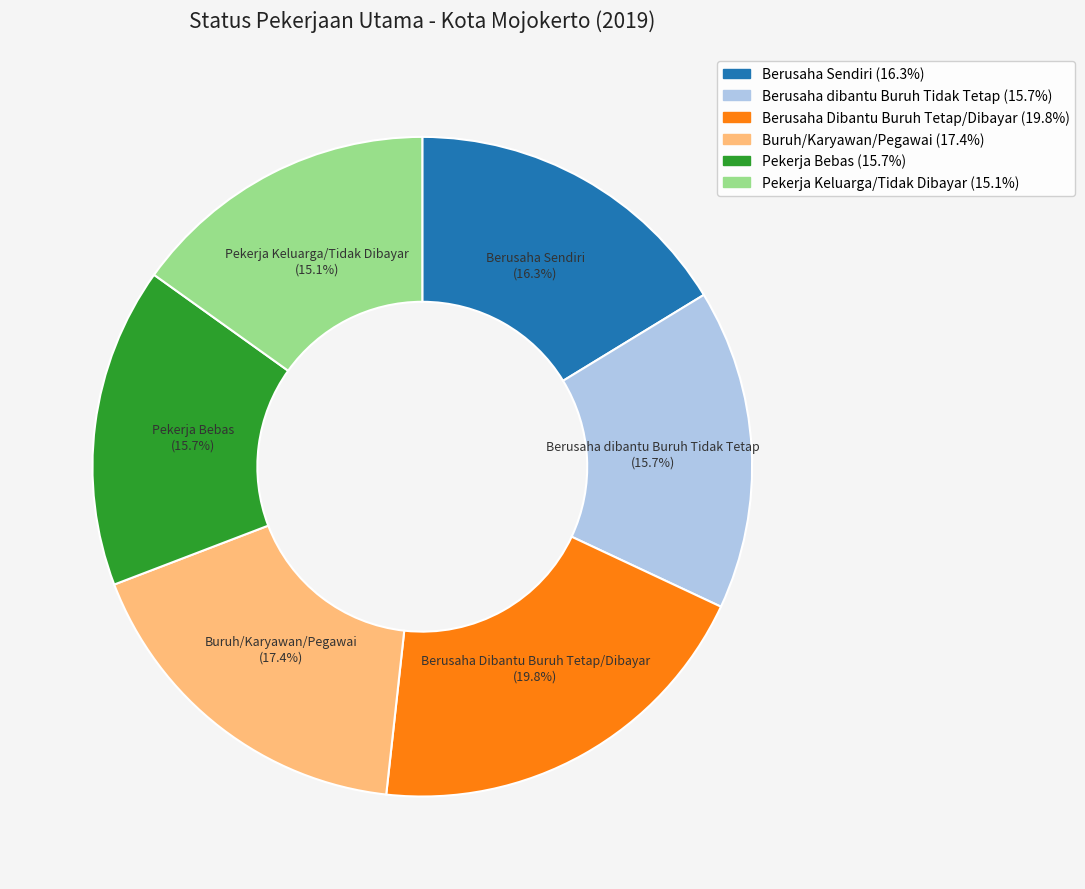

How many segments does this pie chart have?

6